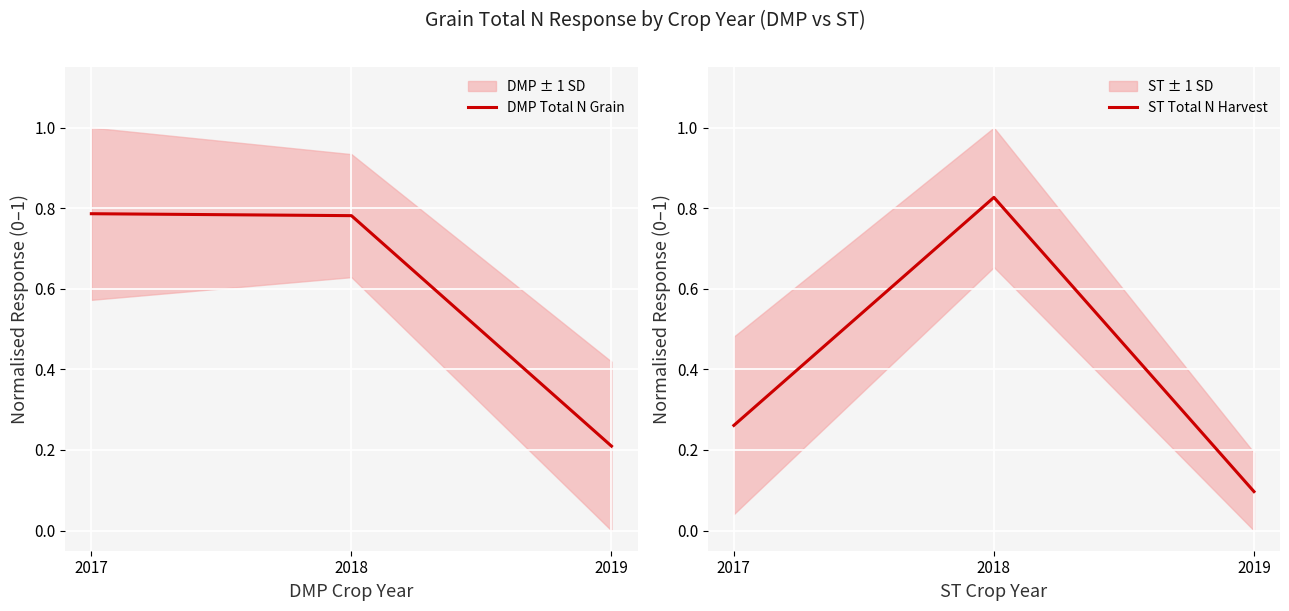

Reading right to left, transcribe all the data shown in this chart.

DMP Total N Grain: 0.2	0.8	0.8
ST Total N Harvest: 0.1	0.8	0.3